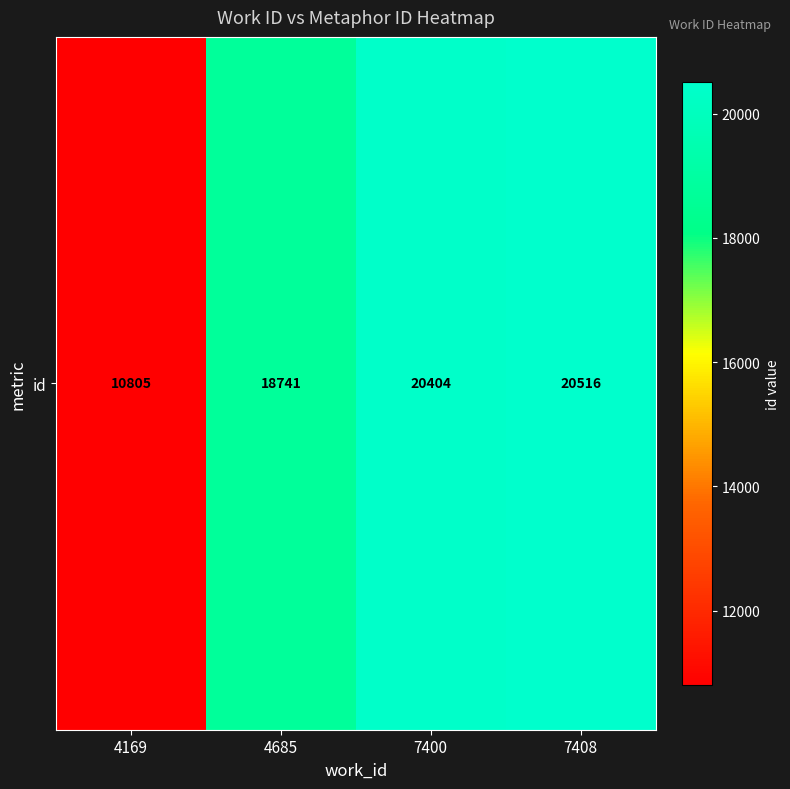

What is the maximum value shown in the chart?

20516